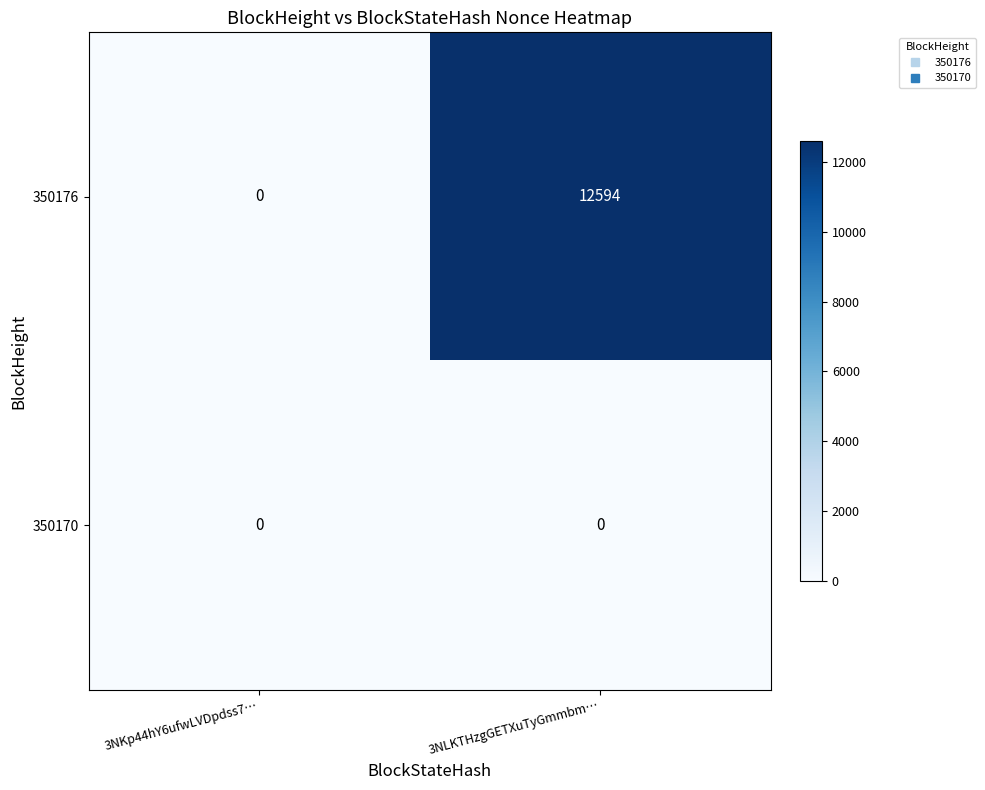

What is the greatest value displayed?

12594